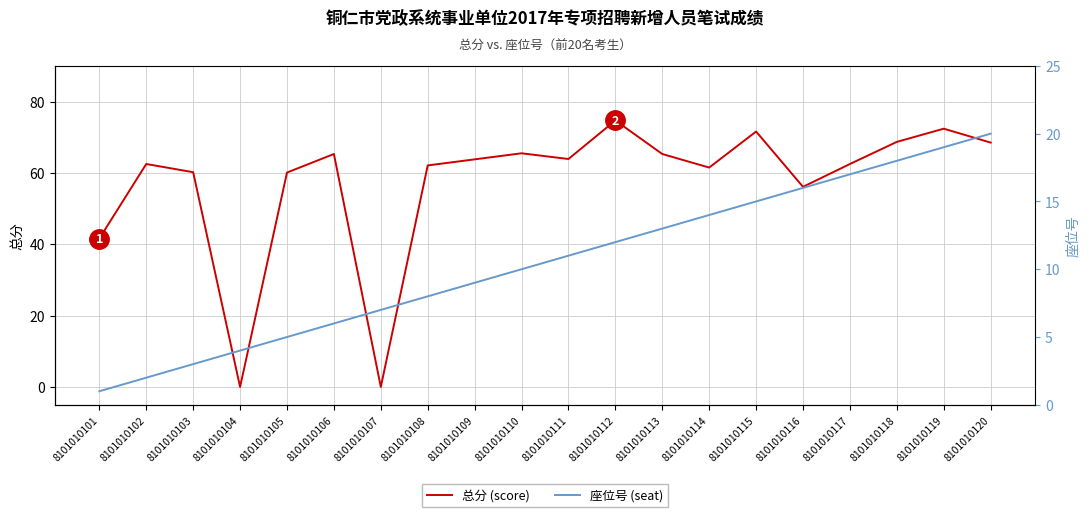

The value of 总分 (score) at 8101010108 is 37.7. True or false?

False